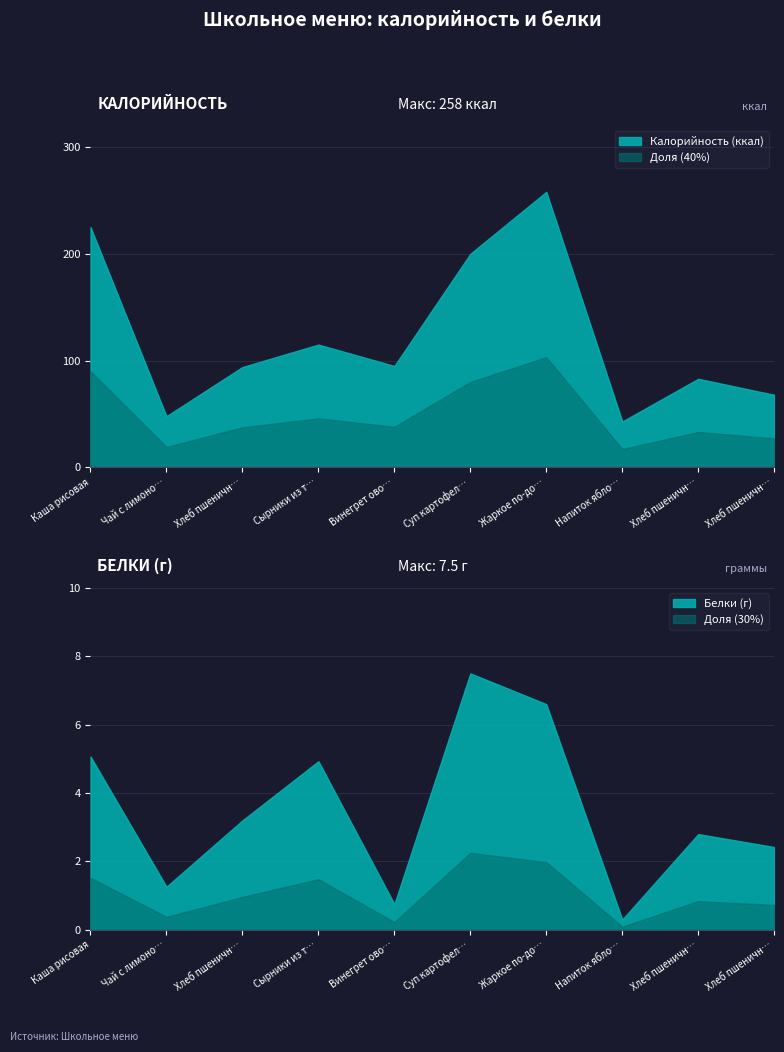

What is the highest value of the Калорийность series?

258.0